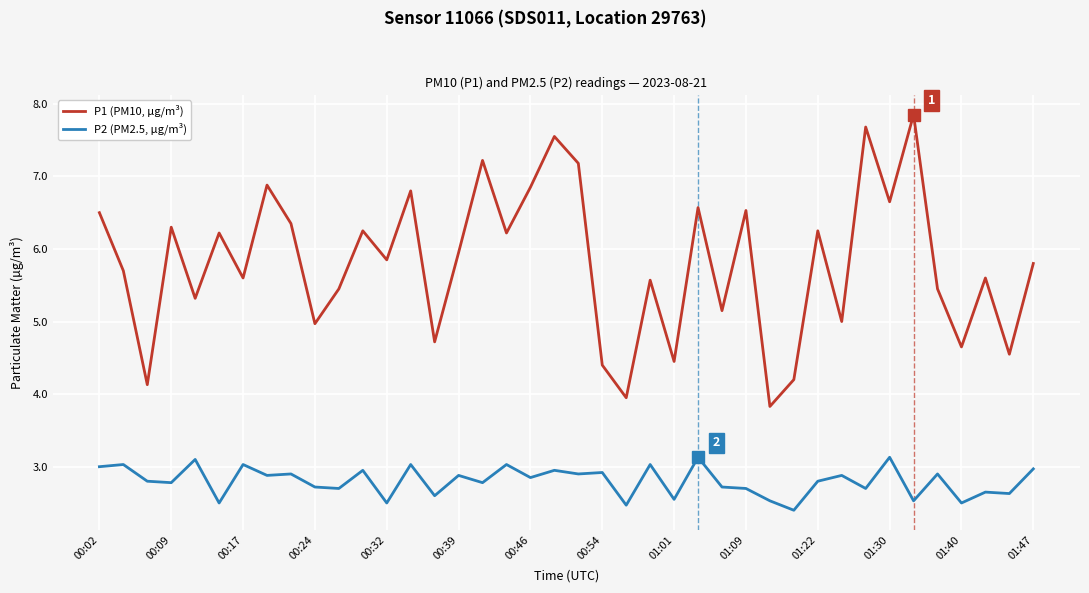

True or false: P2 (PM2.5, µg/m³) has more than 0 points higher than both neighbors.

True